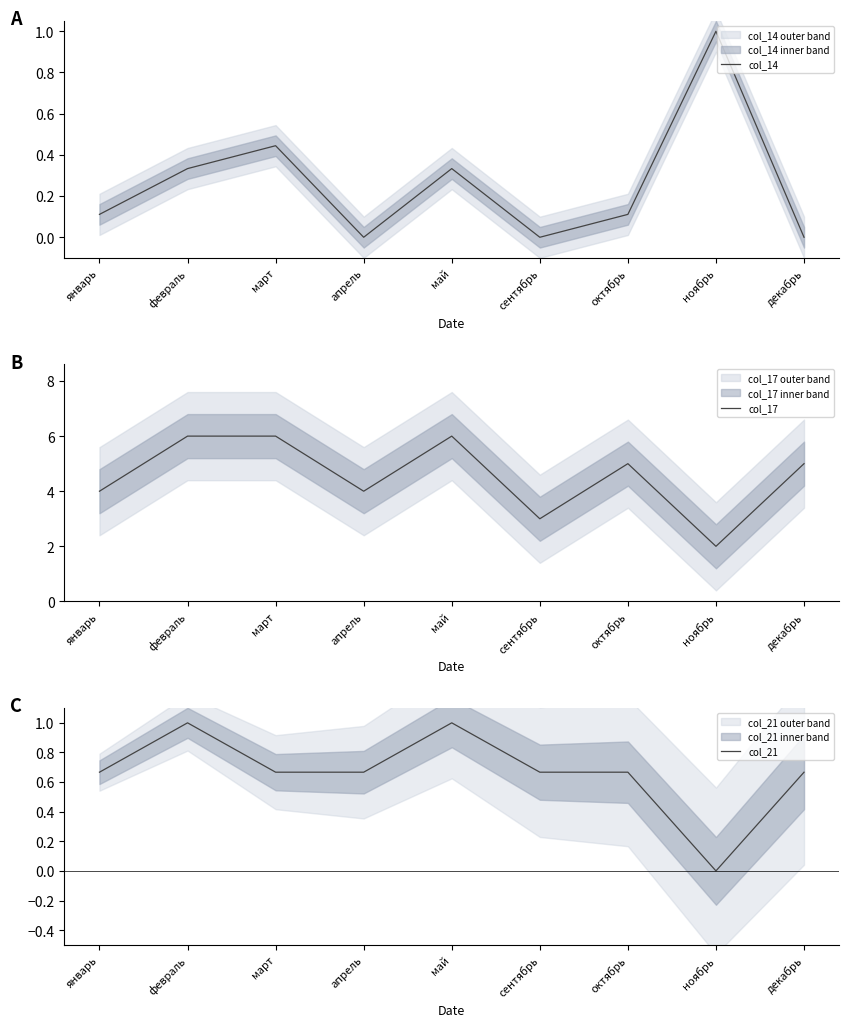

Which series has the largest total across all categories?

col_17